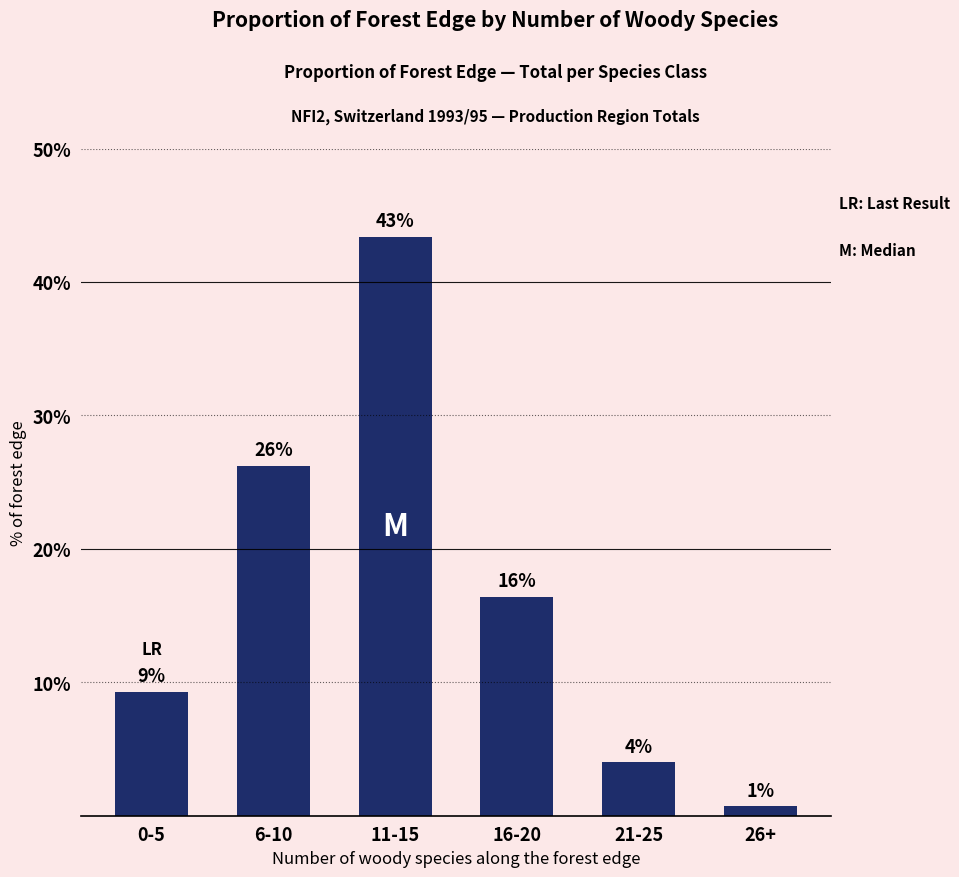

How many bars are there in total?

6